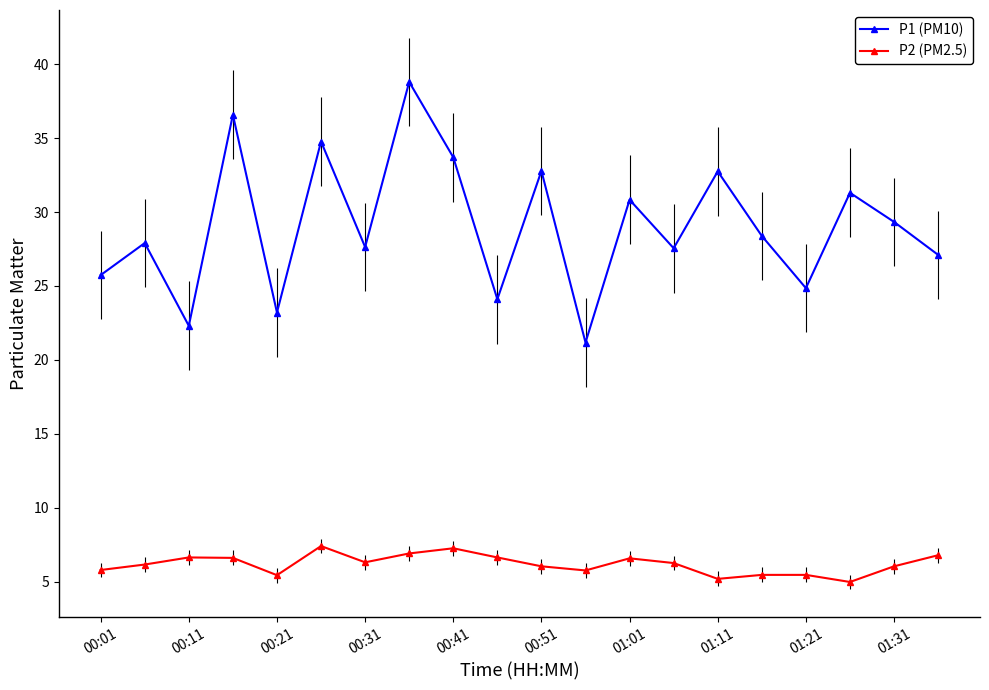

True or false: P2 (PM2.5) and P1 (PM10) intersect in this chart.

False